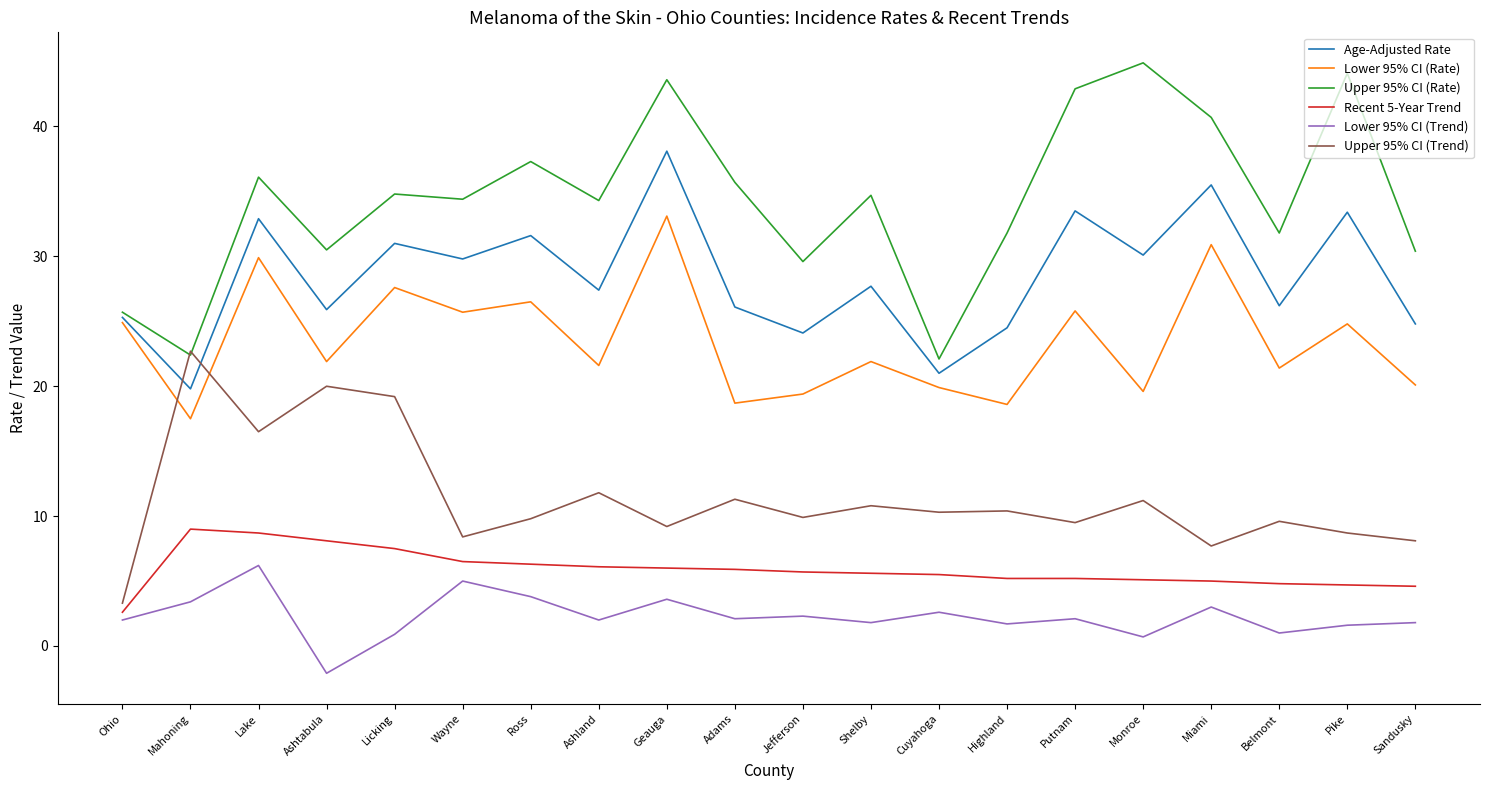

What is the highest value of the Upper 95% CI (Trend) series?

22.7